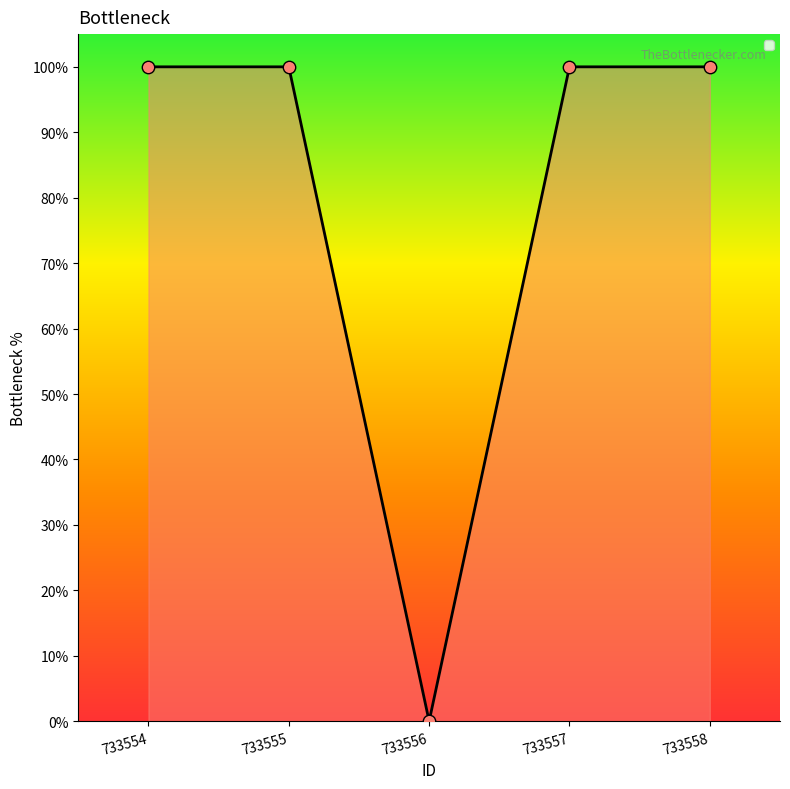

Does the chart have visible grid lines?

No